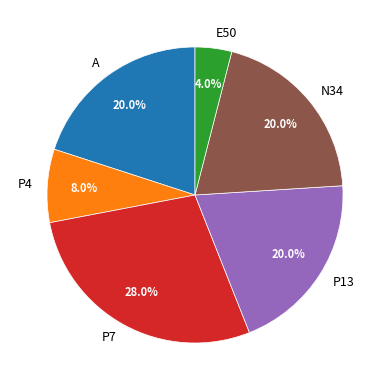

Does P7 account for over 50% of the chart?

No